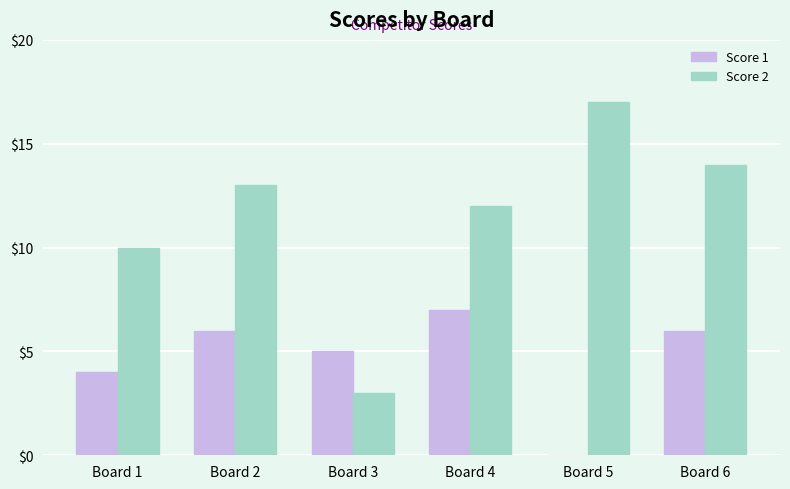

Which category has the highest value across all series?

Board 5